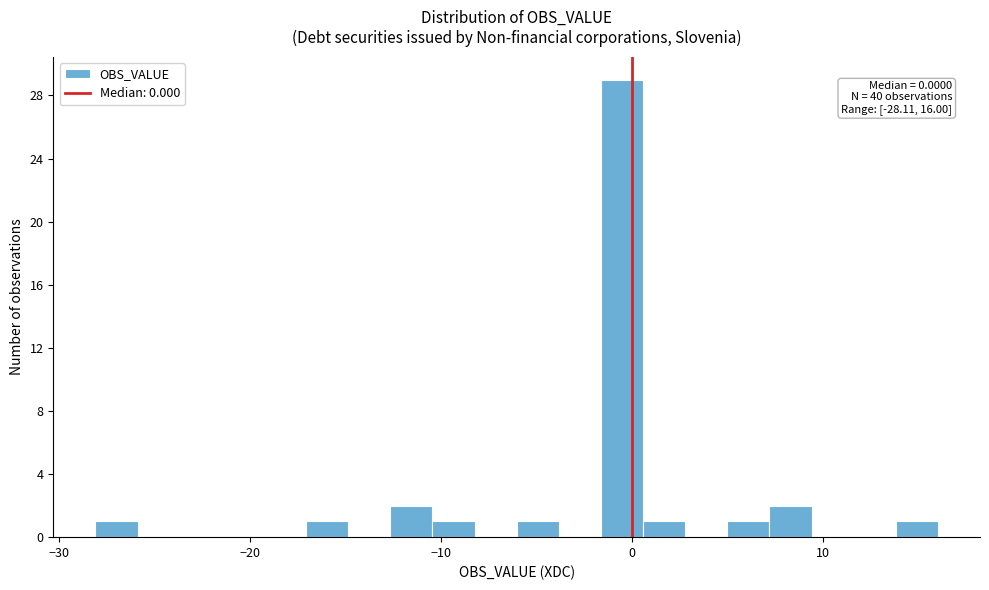

Read against the x-axis, roughly where is the centre of the tallest bar?

-1